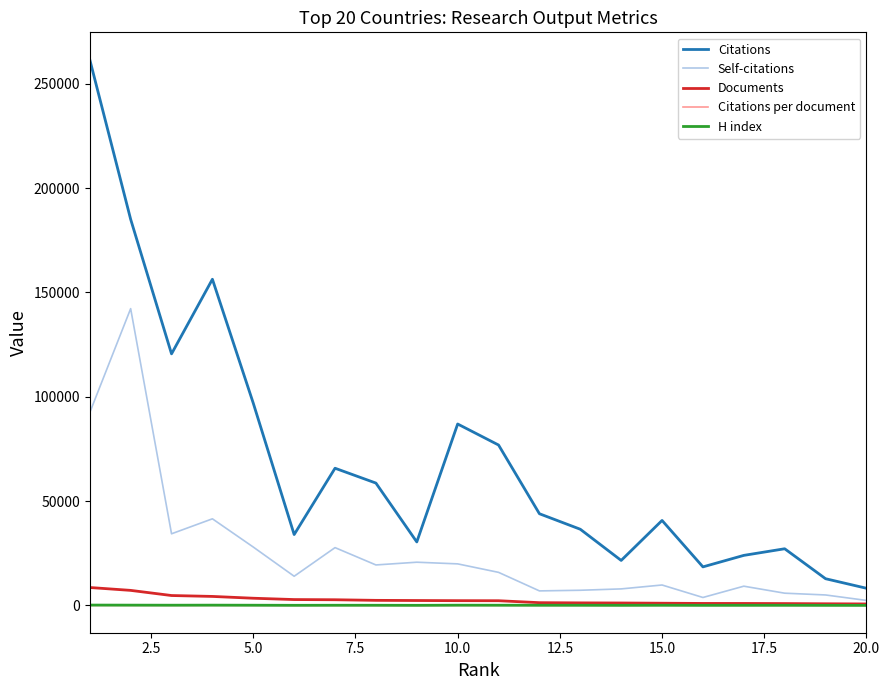

What are all the series names shown in the legend?

Citations, Self-citations, Documents, Citations per document, H index